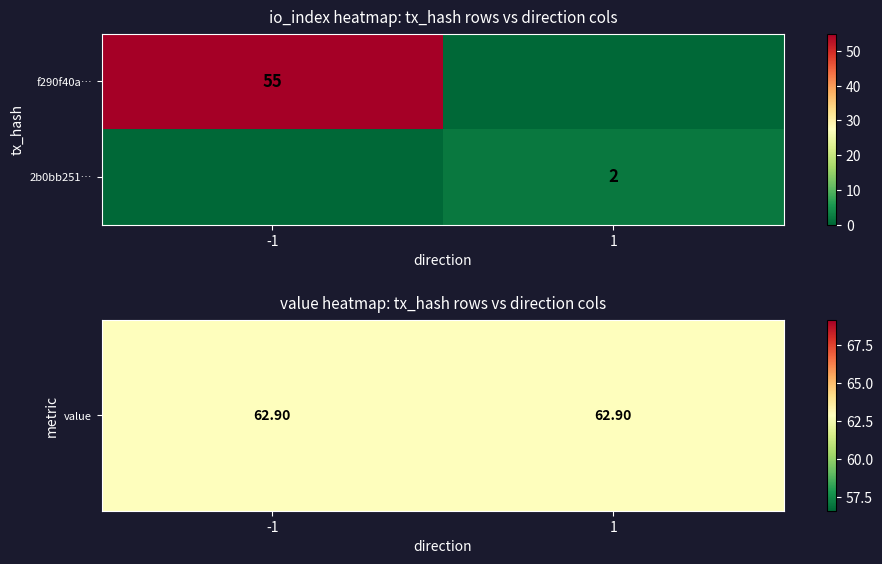

Which has a higher value, 1 or -1?

1